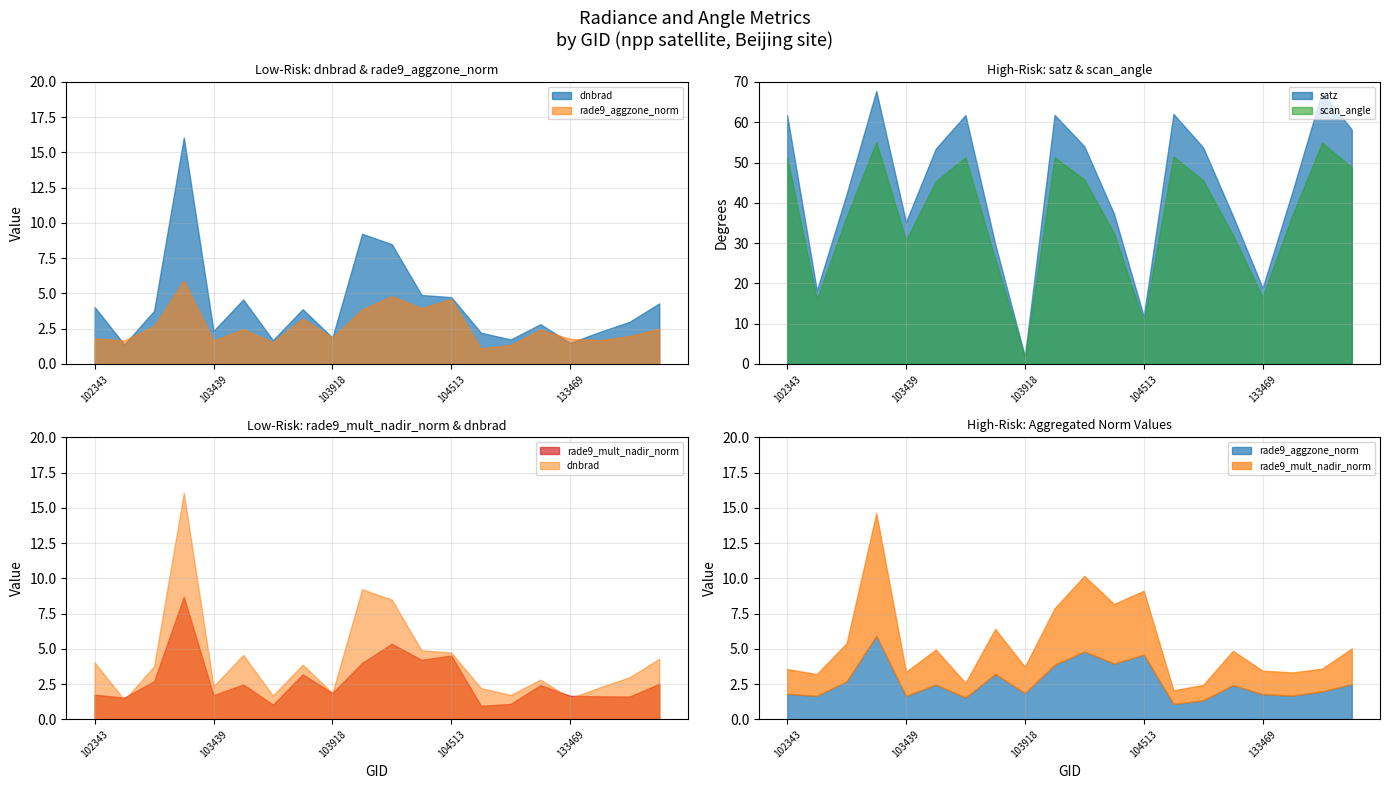

How many intersections are there between scan_angle and rade9_mult_nadir_norm?

2